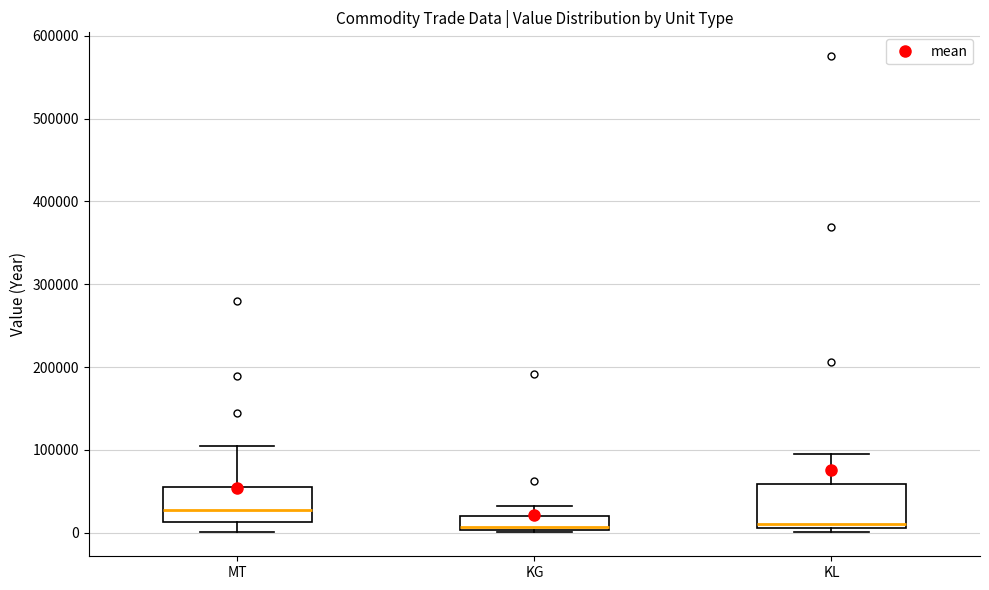

Where does the upper whisker of the box for MT end on the y-axis? The values are not printed on the chart, so give them approximately, as read against the axis.

100000